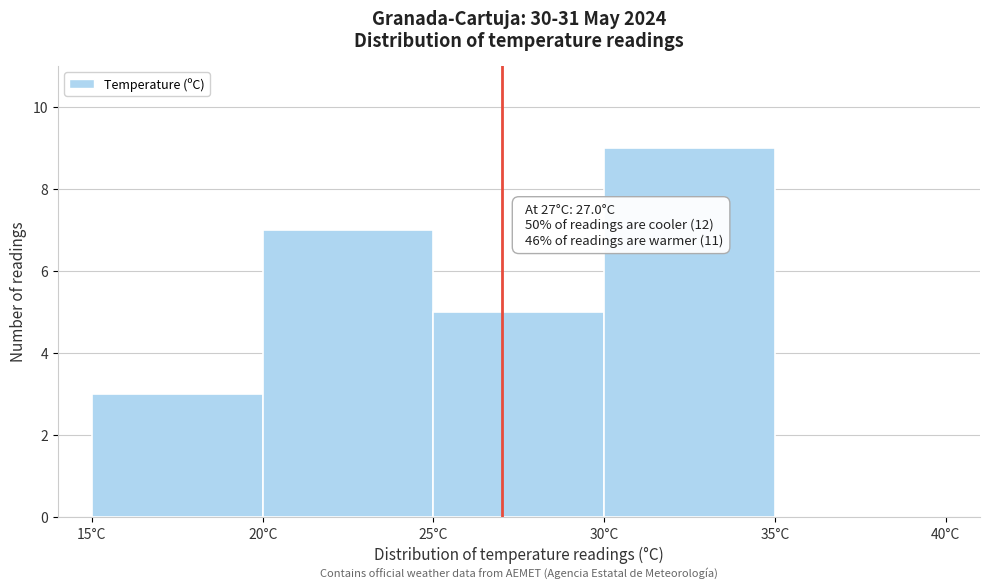

Which range on the x-axis has the tallest bar?

30 to 35